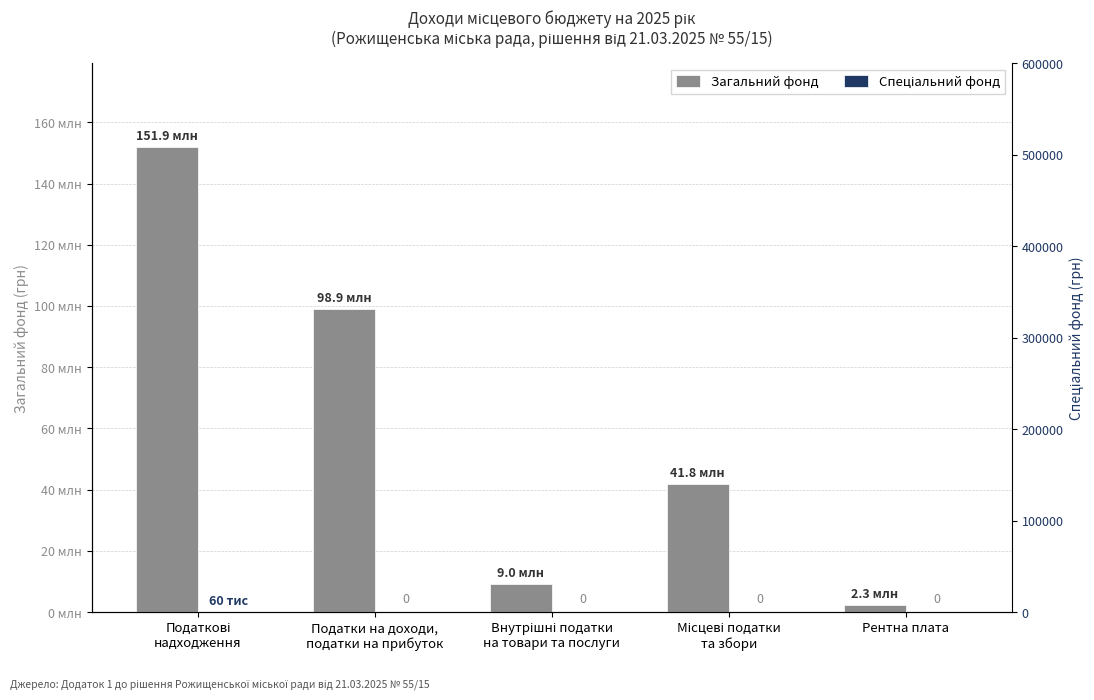

How many bars are there in total?

10